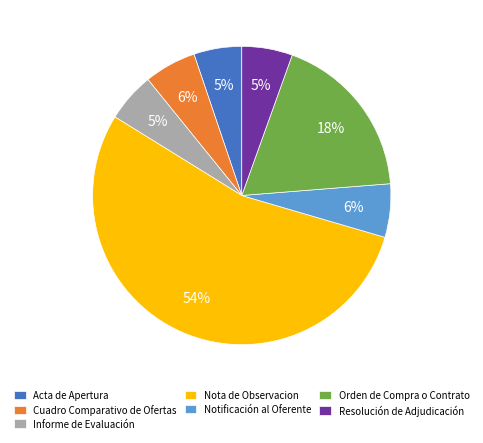

To the nearest percent, what percentage of the pie is Acta de Apertura?

5%